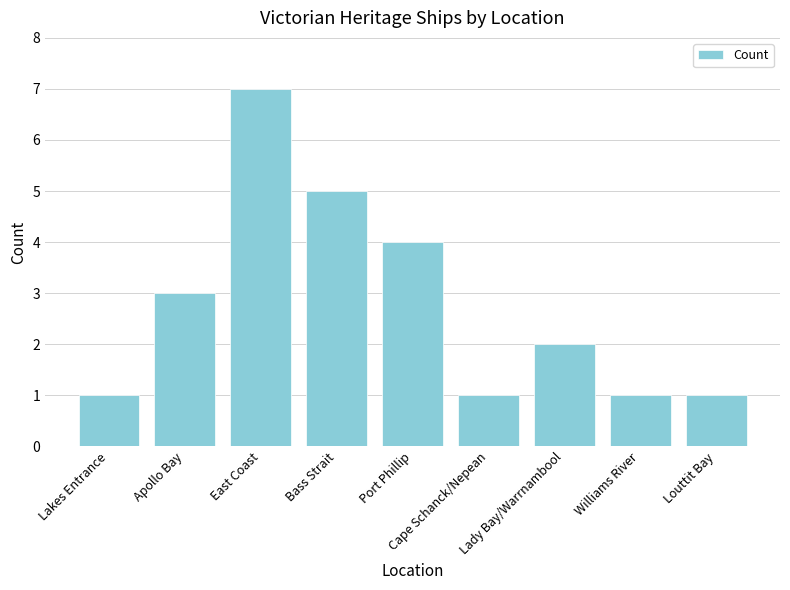

Count the number of data series in this chart.

1